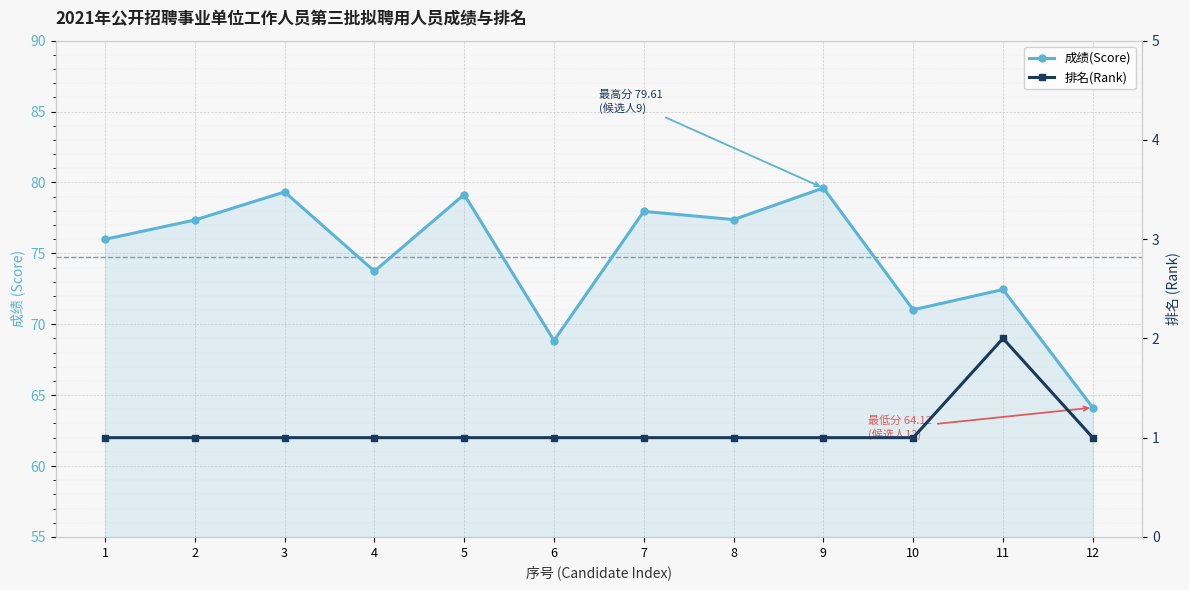

What is the total value across all series at 8?

78.4